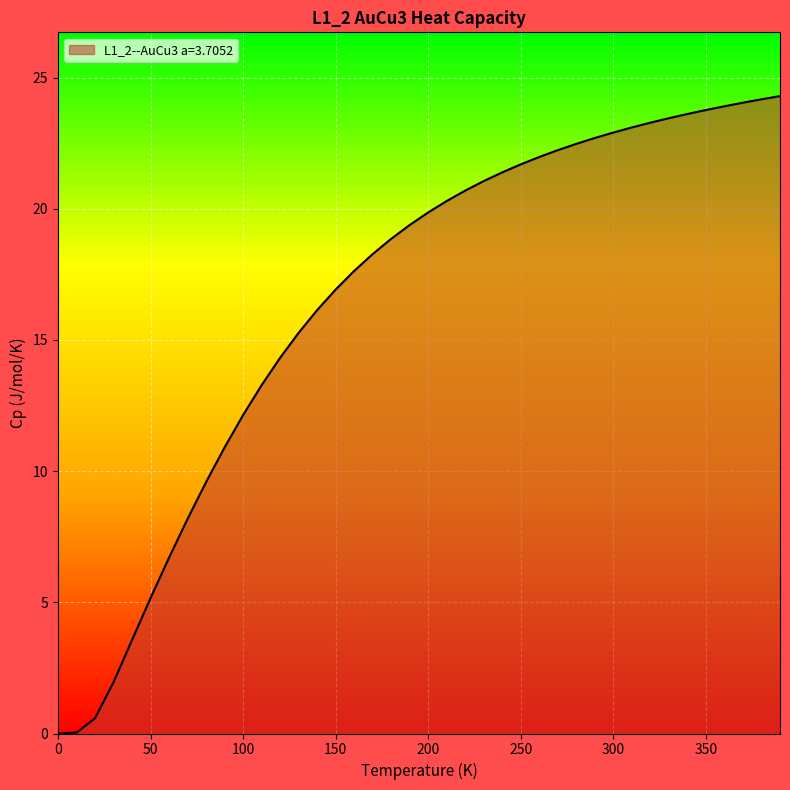

What is the greatest value displayed?

24.3